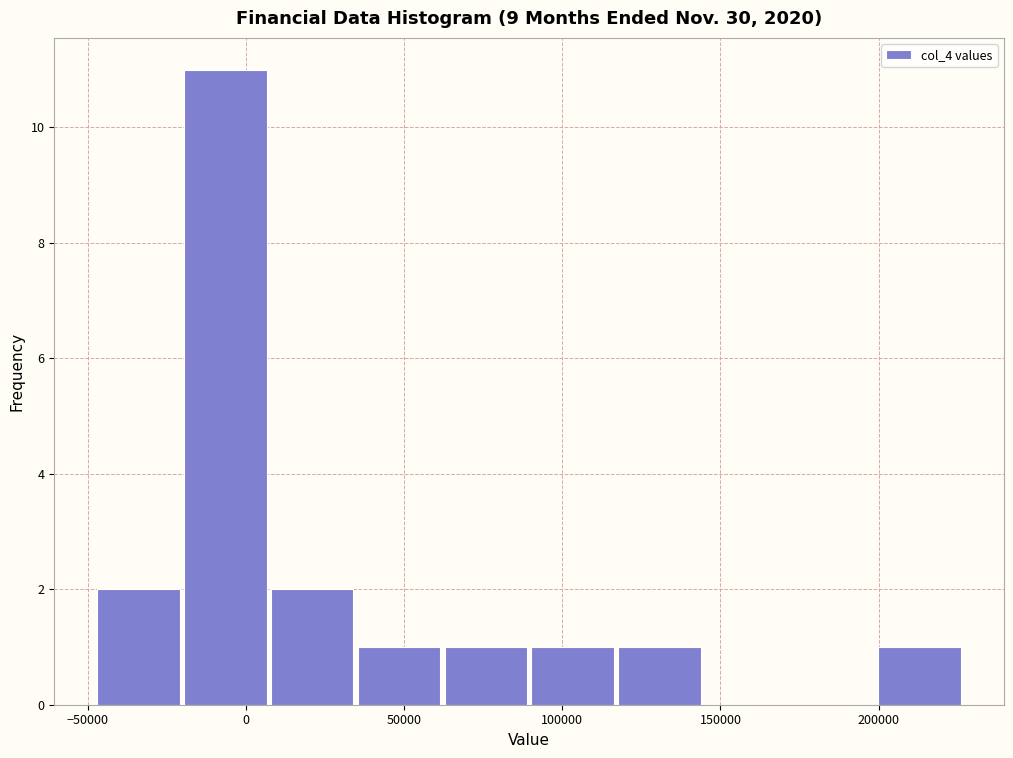

Reading left to right, list every bar in this chart as the range it spans on the x-axis followed by its height. Neither the bar edges nor the heights are printed on the chart, so give them approximately, as read against the axes.

-50000 to -20000: 2
-20000 to 5000: 11
5000 to 35000: 2
35000 to 60000: 1
60000 to 90000: 1
90000 to 115000: 1
115000 to 145000: 1
145000 to 170000: 0
170000 to 200000: 0
200000 to 225000: 1